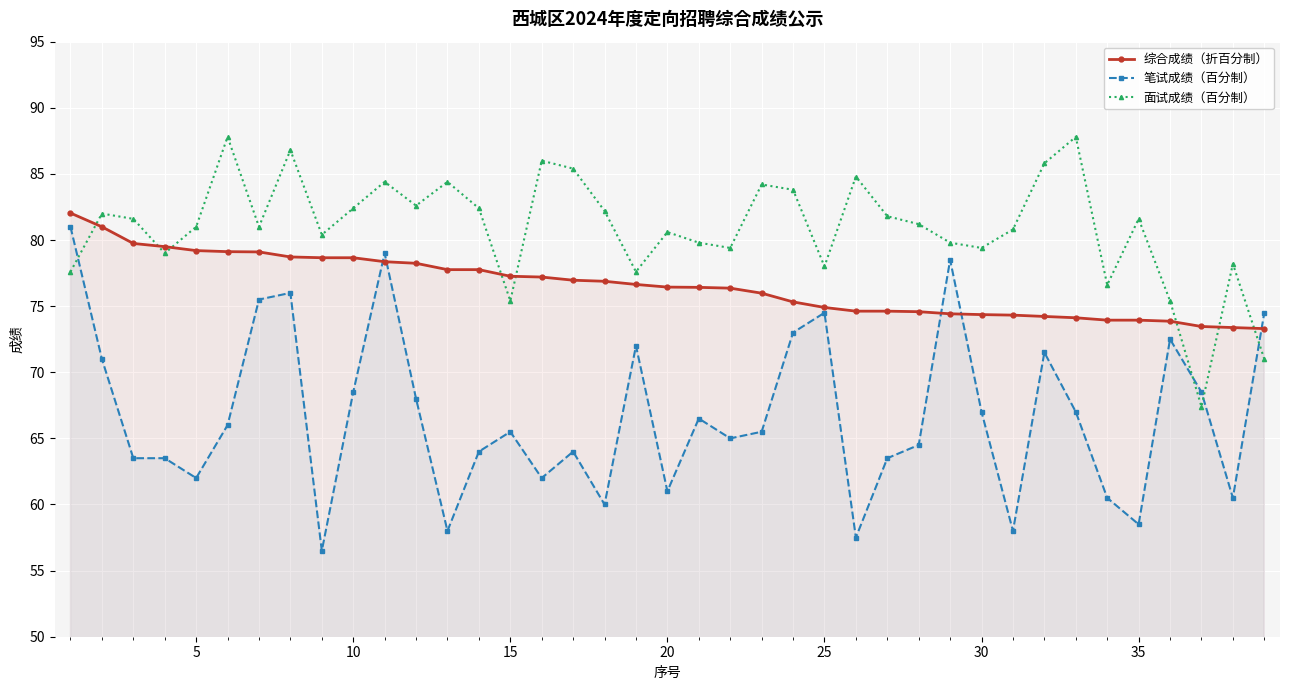

Which series has the widest spread of values?

笔试成绩（百分制）